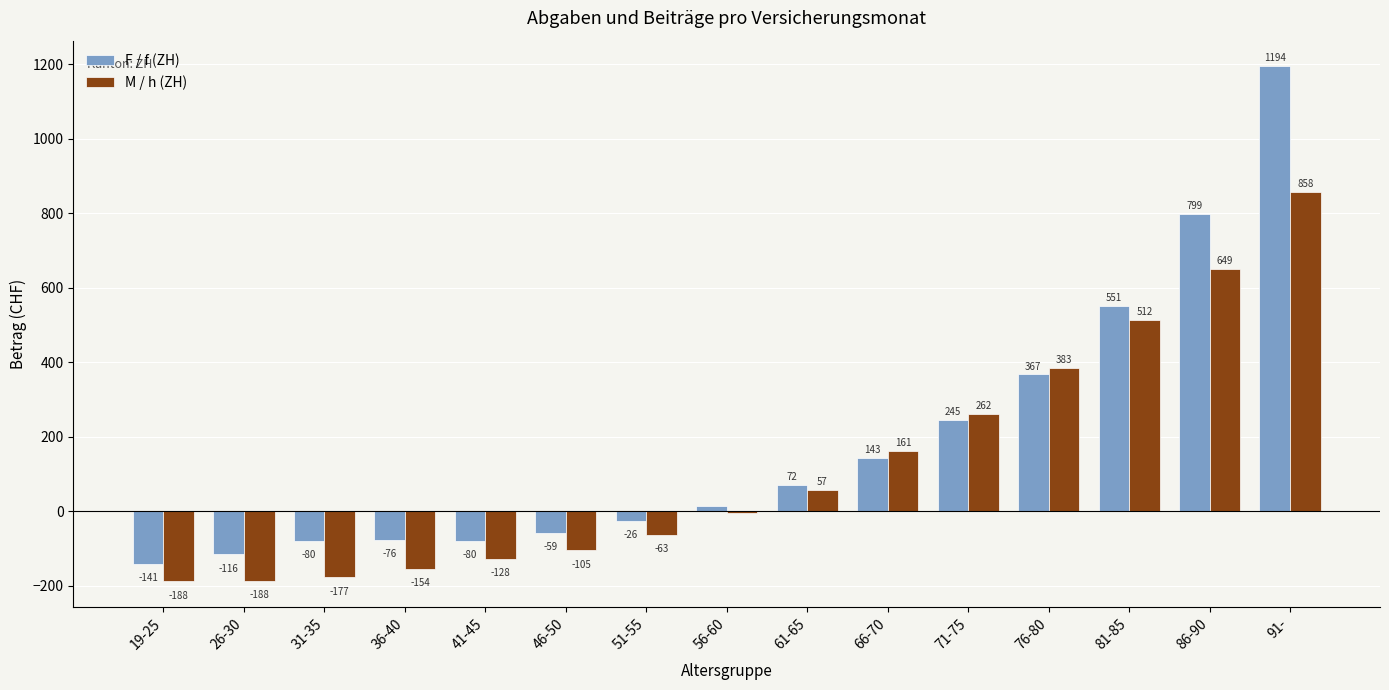

At which label does M / h (ZH) first exceed -3?

61-65